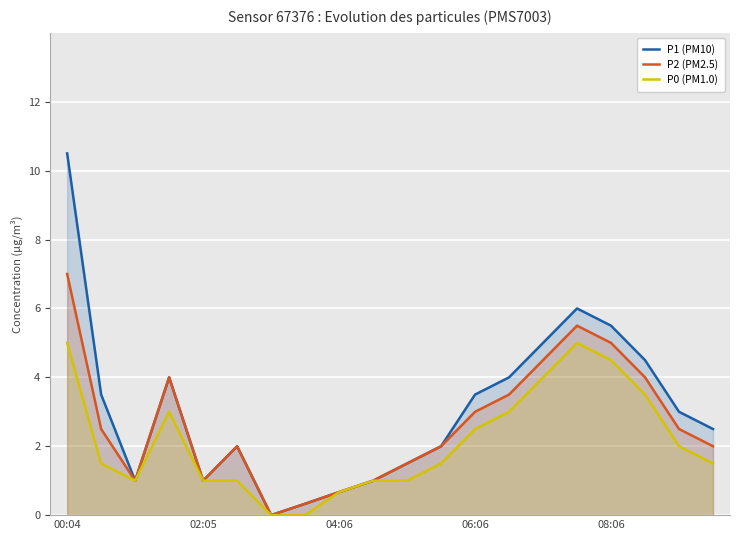

Rank the series by their average value, from highest to lowest.

P1 (PM10), P2 (PM2.5), P0 (PM1.0)